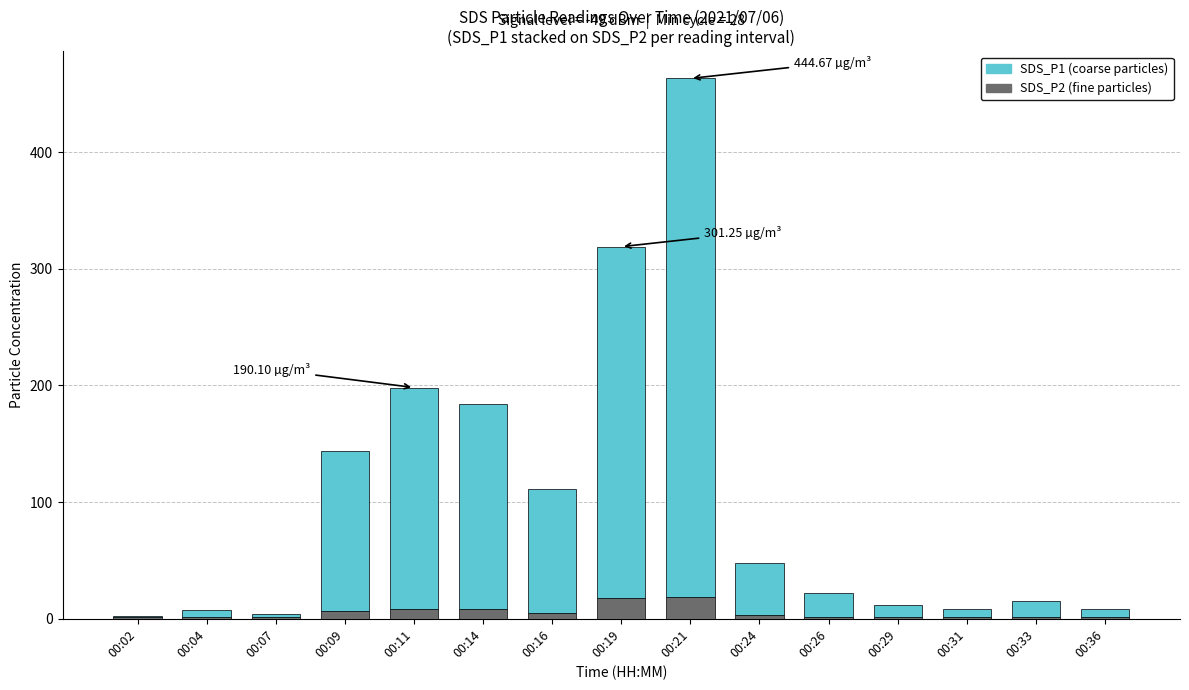

Are the bars grouped side by side (vs. stacked)?

No